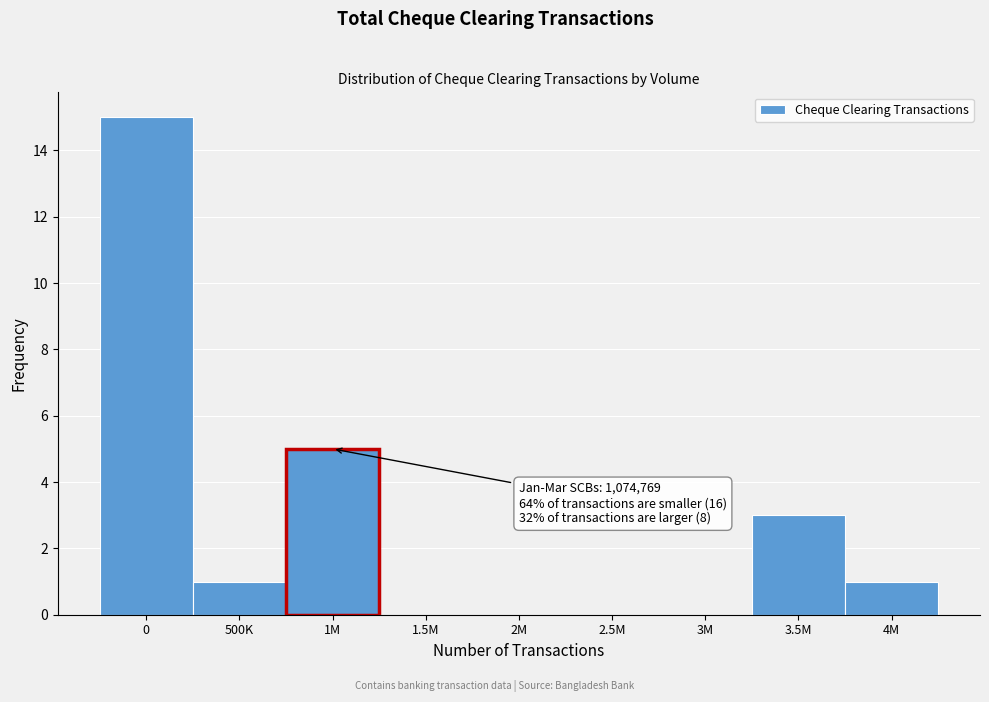

Reading left to right, extract all data points from this chart.

0=15	500K=1	1M=5	1.5M=0	2M=0	2.5M=0	3M=0	3.5M=3	4M=1